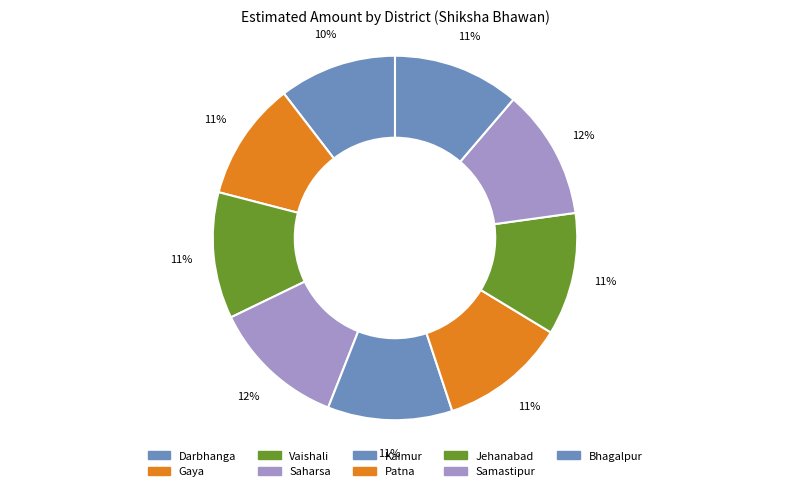

Is Samastipur the majority of the pie?

No